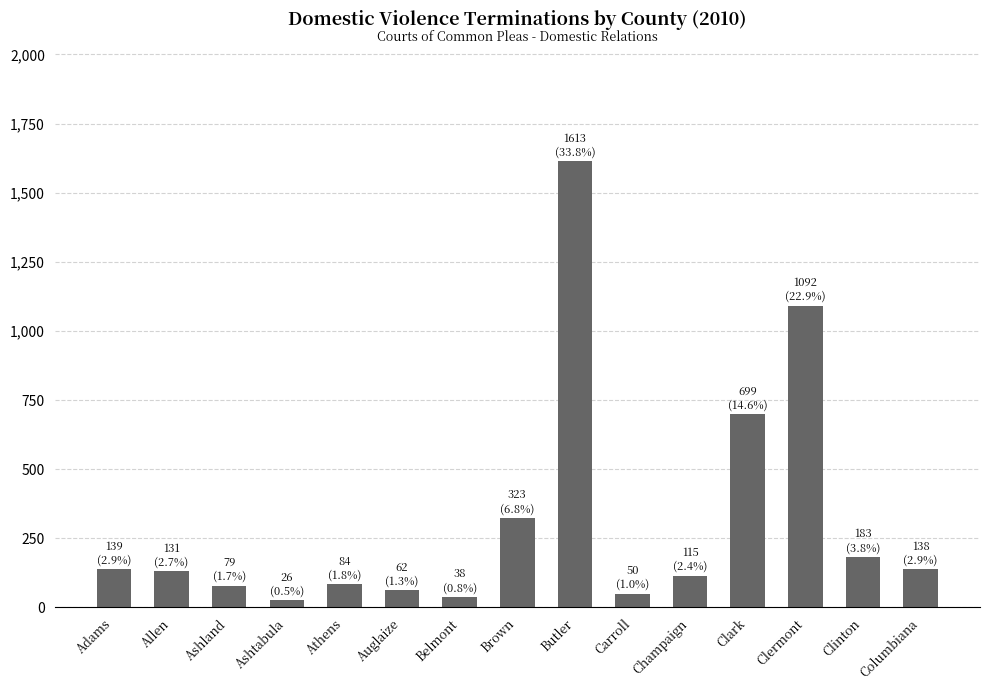

What is the greatest value displayed?

1613